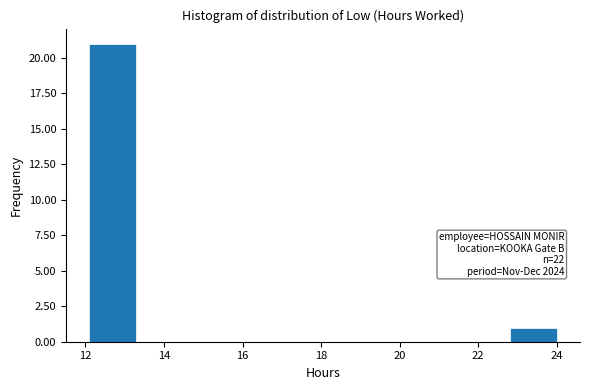

Over which range of the x-axis is the bar tallest?

12.2 to 13.2